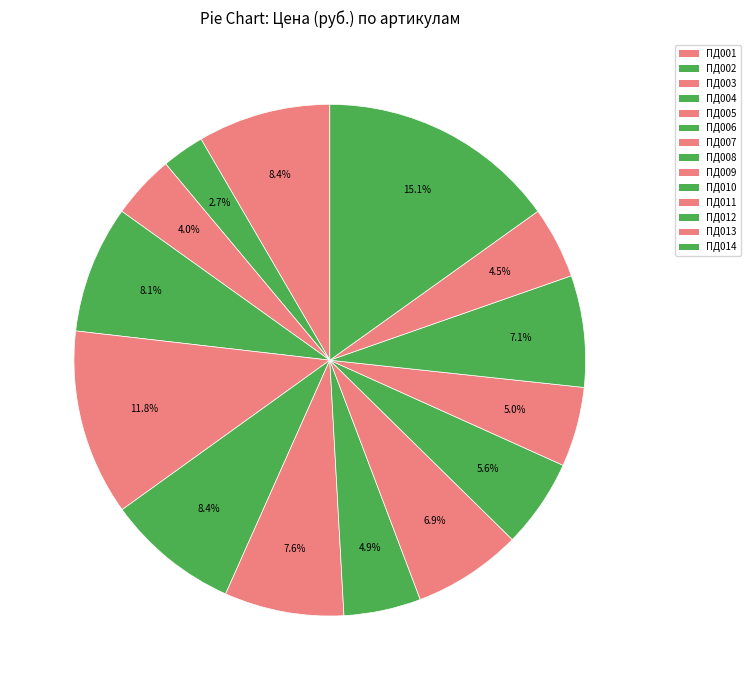

To the nearest percent, what portion does ПД003 represent?

4%